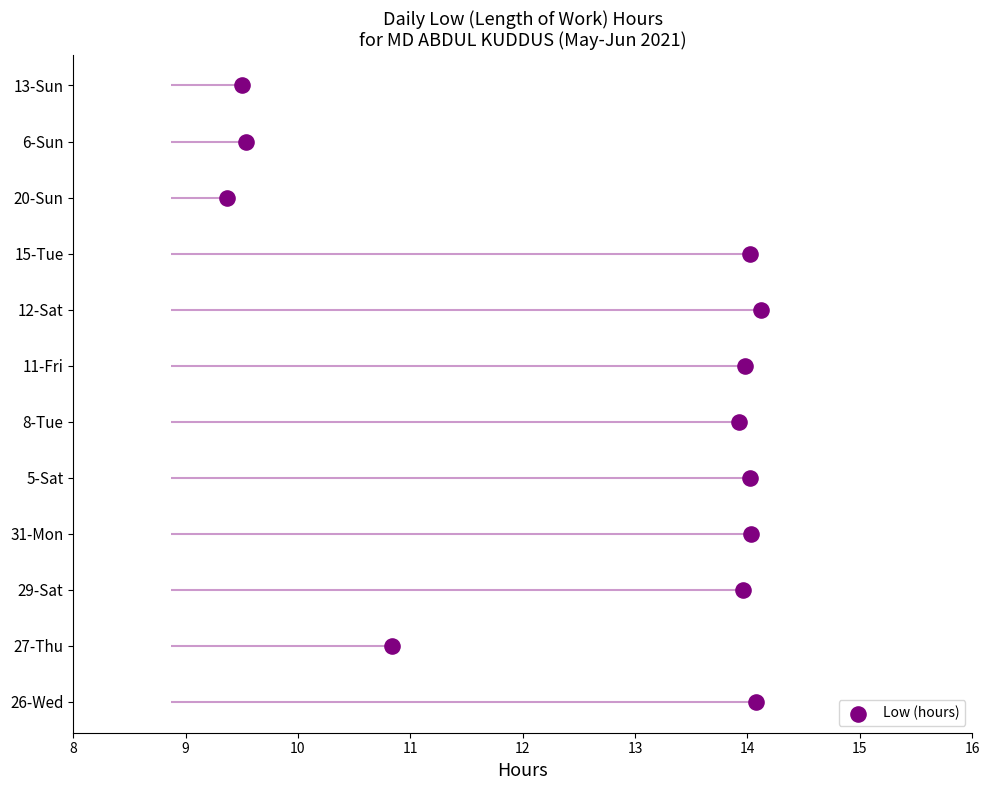

What is the change in value from 9 to 11?

+2